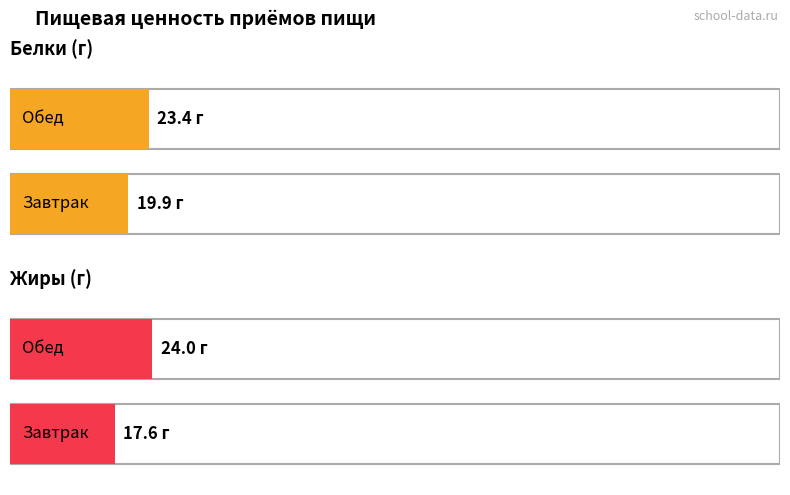

What is the label of the 2nd bar from the right?

Завтрак